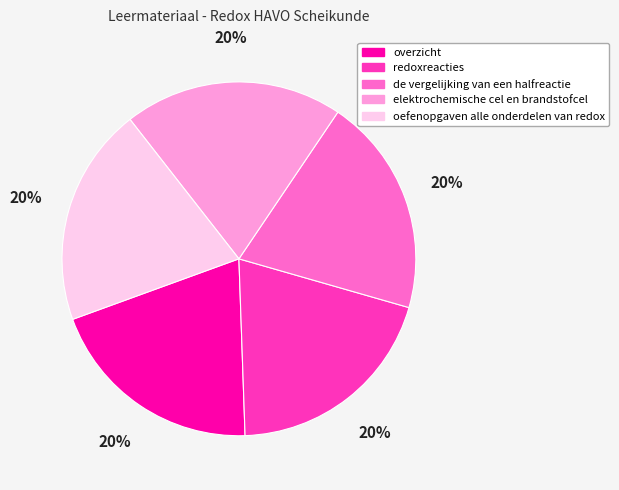

Does elektrochemische cel en brandstofcel account for over 50% of the chart?

No